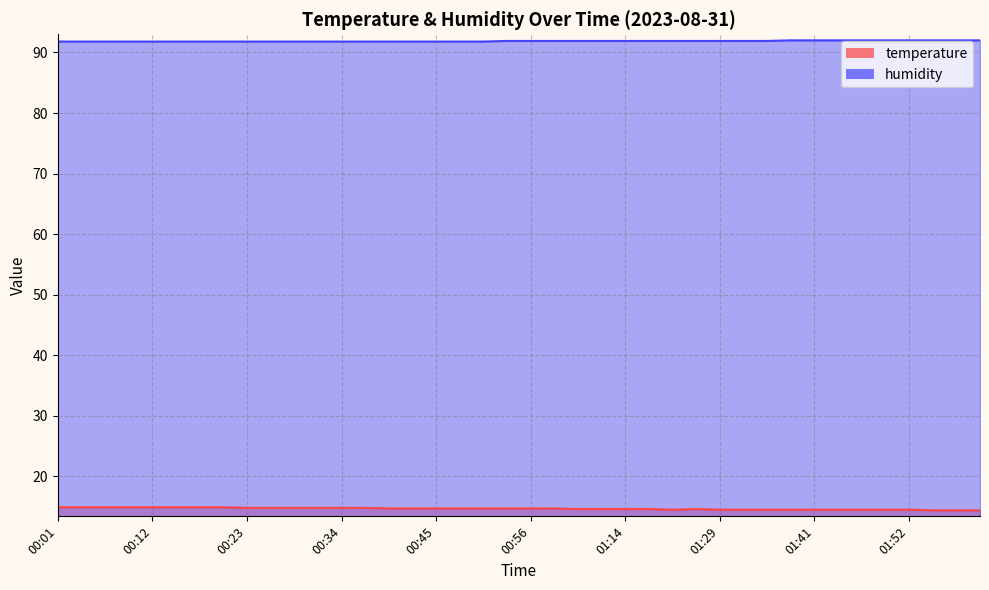

What is the highest value of the temperature series?

14.9